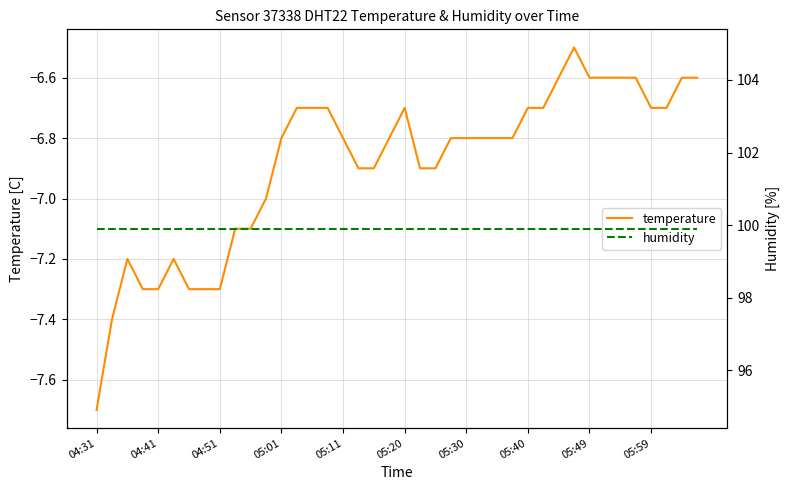

Does the chart have visible grid lines?

Yes